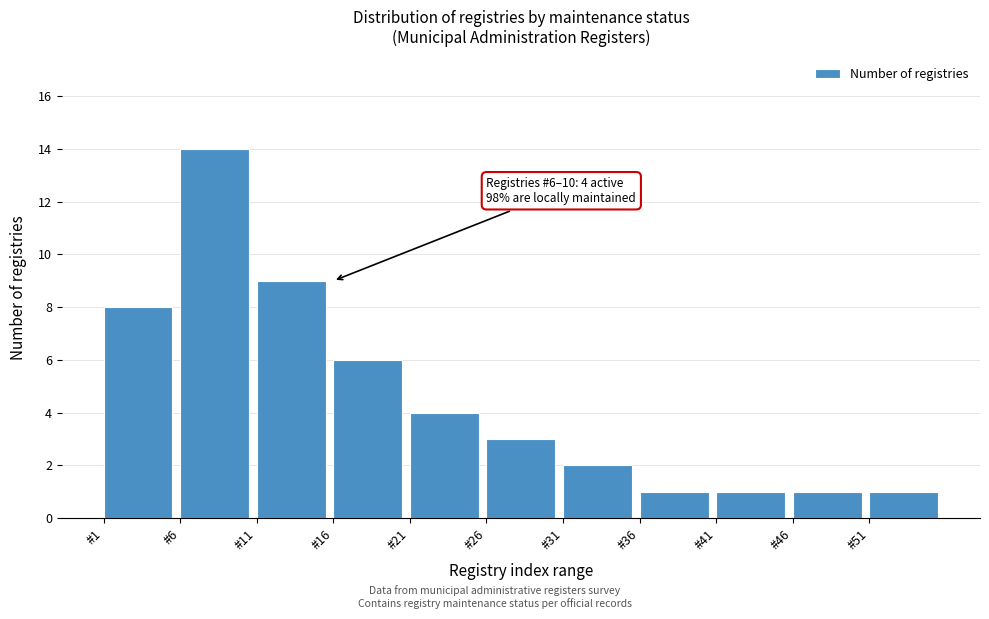

Reading left to right, extract all data points from this chart.

8	14	9	6	4	3	2	1	1	1	1